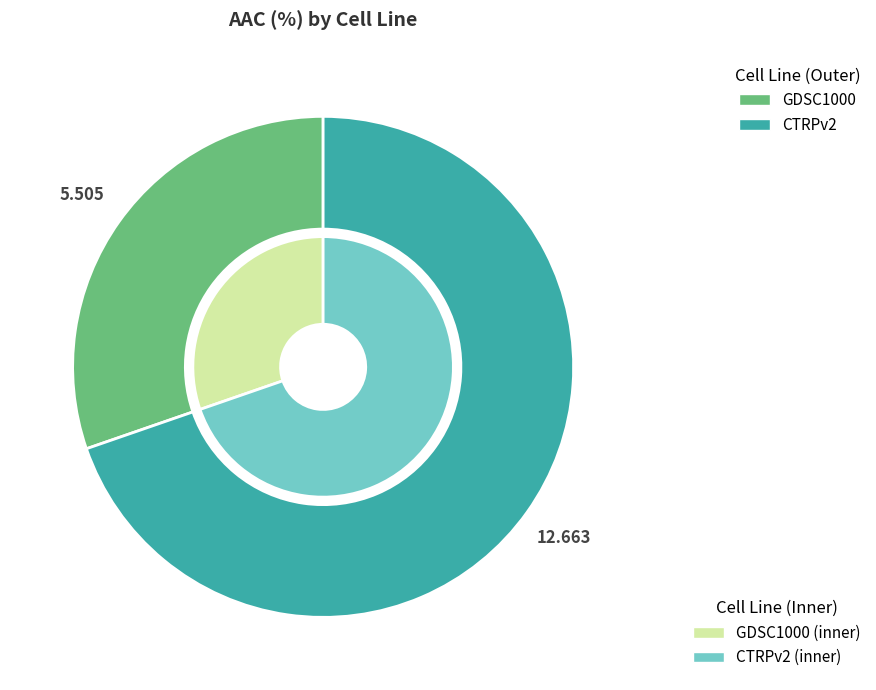

How many segments does this pie chart have?

2